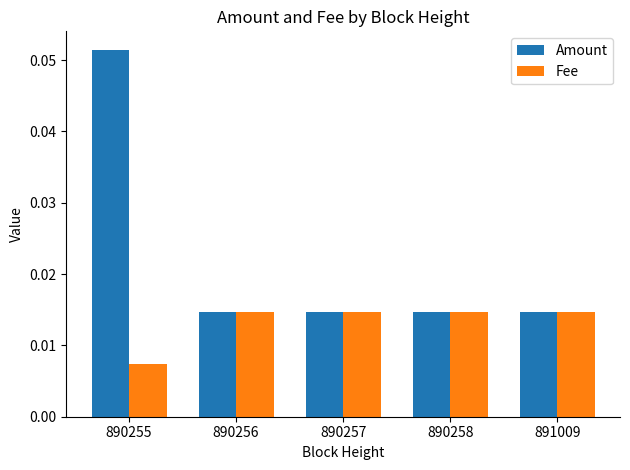

Which series has the largest range (max minus min)?

Amount